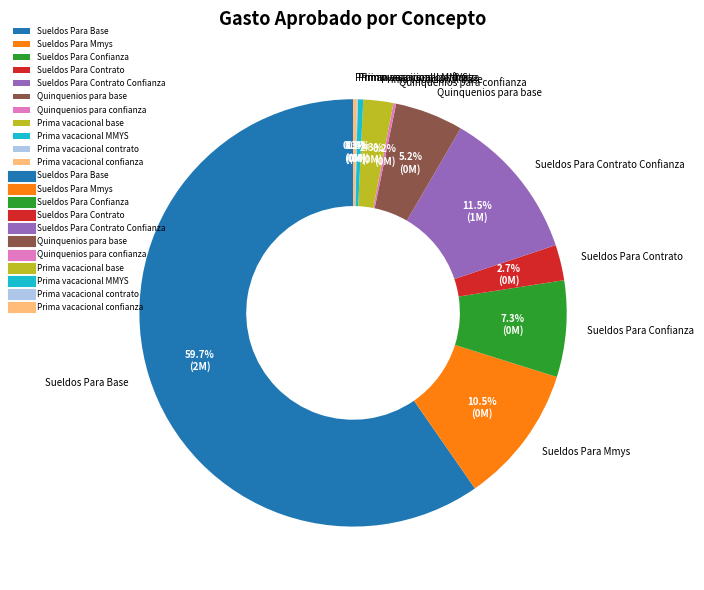

To the nearest percent, what portion does Prima vacacional base represent?

2%